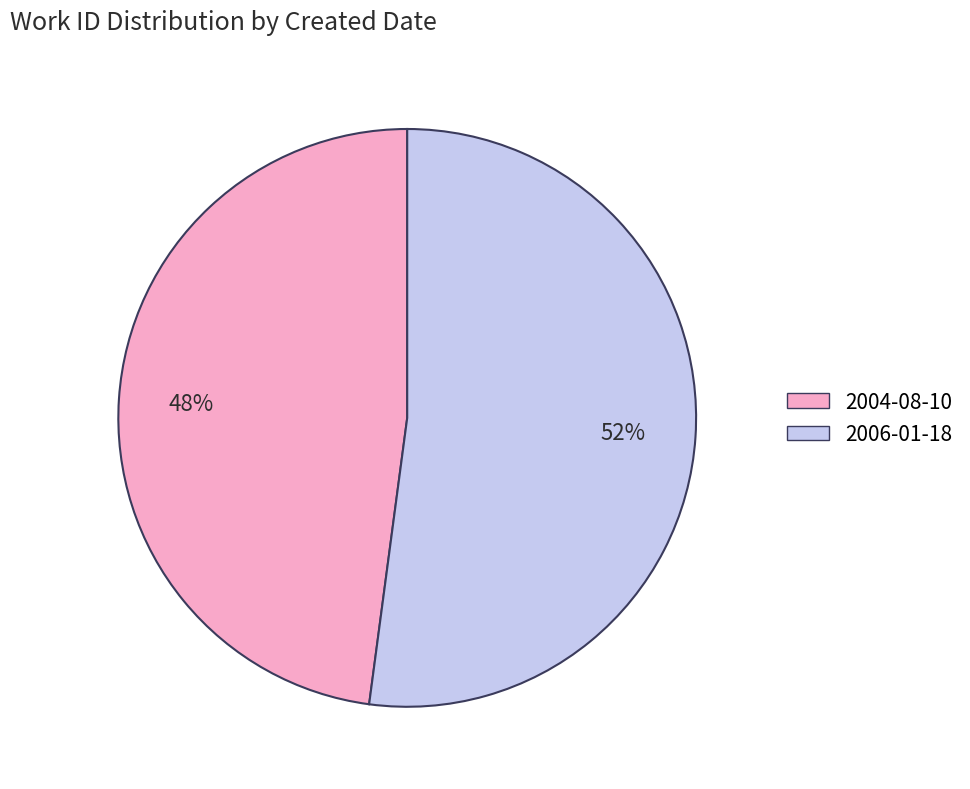

Is the sum of 2004-08-10 and 2006-01-18 greater than half?

Yes